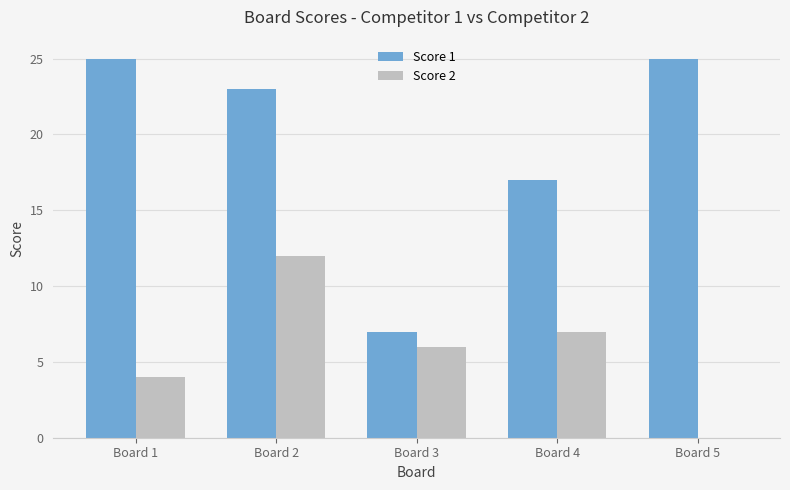

Reading right to left, what are all the values shown in this chart?

Score 1: Board 5=25	Board 4=17	Board 3=7	Board 2=23	Board 1=25
Score 2: Board 5=0	Board 4=7	Board 3=6	Board 2=12	Board 1=4